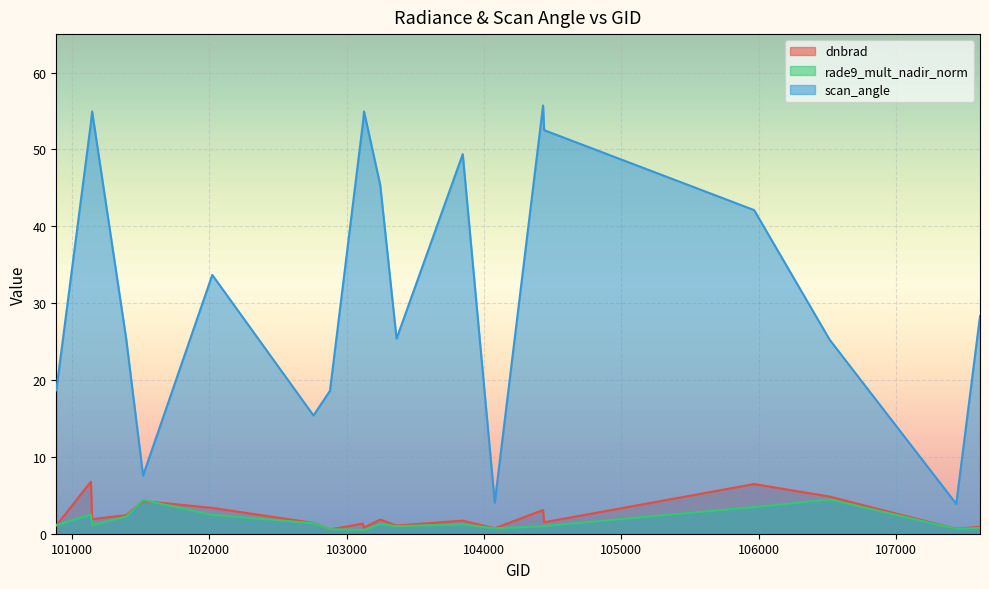

Reading left to right, what are all the values shown in this chart?

dnbrad: 1.1	6.8	1.9	2.4	4.3	3.4	1.4	0.6	1.3	0.8	1.8	1.1	1.7	0.7	3.1	1.5	6.5	4.8	0.6	0.9
rade9_mult_nadir_norm: 1.1	2.5	1.1	2.2	4.4	2.5	1.4	0.6	0.5	0.5	1.2	1.0	1.2	0.7	1.0	1.0	3.5	4.5	0.6	0.8
scan_angle: 18.6	53.4	54.9	25.4	7.6	33.7	15.4	18.6	53.5	54.9	45.4	25.4	49.4	4.1	55.7	52.5	42.1	25.2	3.9	28.3